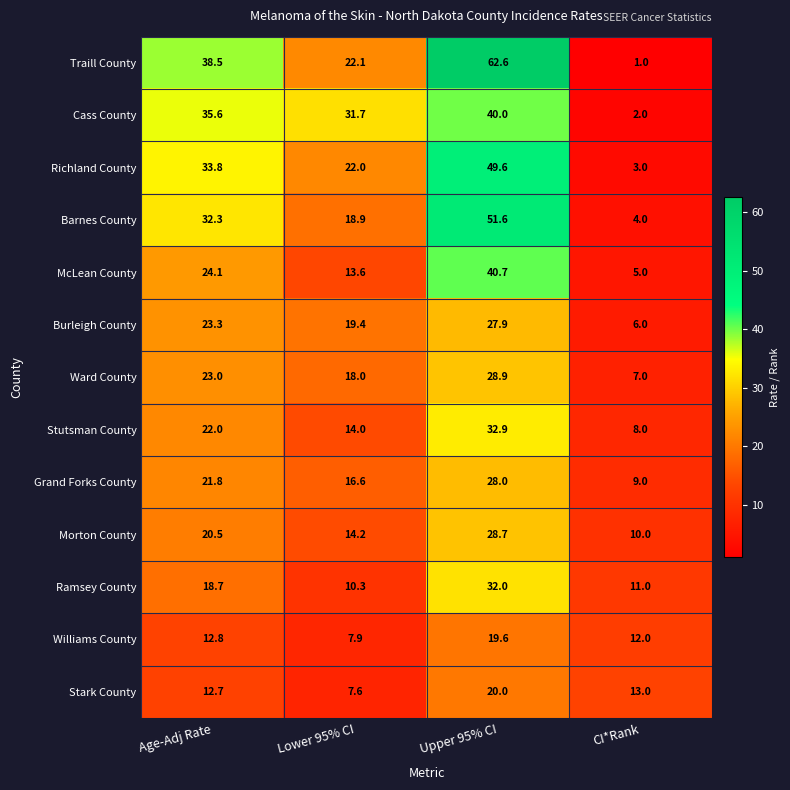

What is the difference between the maximum and minimum values in the McLean County series?

35.7